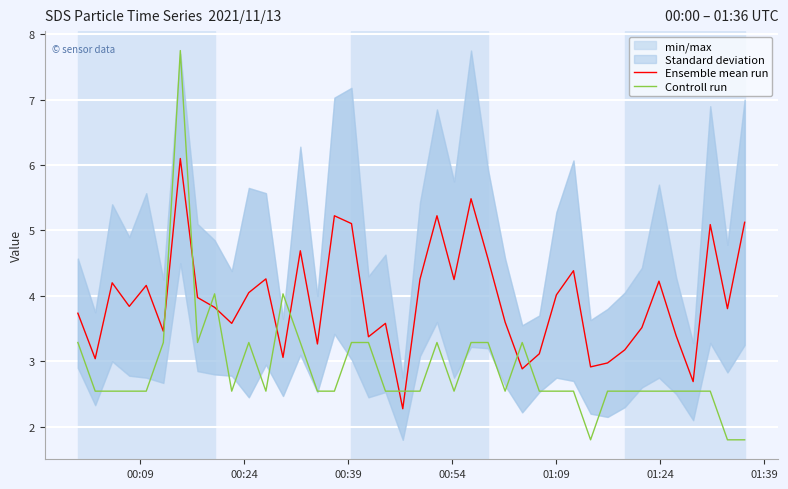

Reading left to right, transcribe all the data shown in this chart.

Ensemble mean run: 3.7	3.0	4.2	3.8	4.2	3.5	6.1	4.0	3.8	3.6	4.1	4.3	3.1	4.7	3.3	5.2	5.1	3.4	3.6	2.3	4.3	5.2	4.2	5.5	4.6	3.6	2.9	3.1	4.0	4.4	2.9	3.0	3.2	3.5	4.2	3.4	2.7	5.1	3.8	5.1
Controll run: 3.3	2.5	2.5	2.5	2.5	3.3	7.8	3.3	4.0	2.5	3.3	2.5	4.0	3.3	2.5	2.5	3.3	3.3	2.5	2.5	2.5	3.3	2.5	3.3	3.3	2.5	3.3	2.5	2.5	2.5	1.8	2.5	2.5	2.5	2.5	2.5	2.5	2.5	1.8	1.8